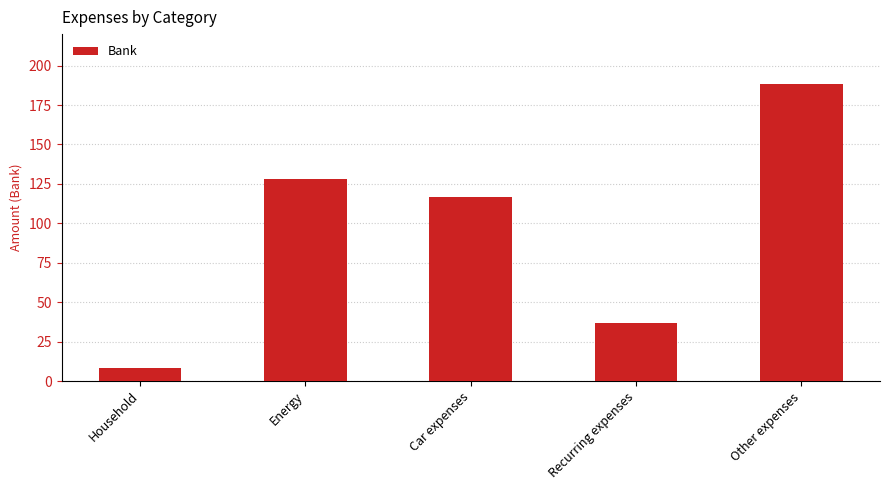

Reading right to left, transcribe all the data shown in this chart.

Other expenses=188.5	Recurring expenses=36.5	Car expenses=117.0	Energy=128.0	Household=8.5